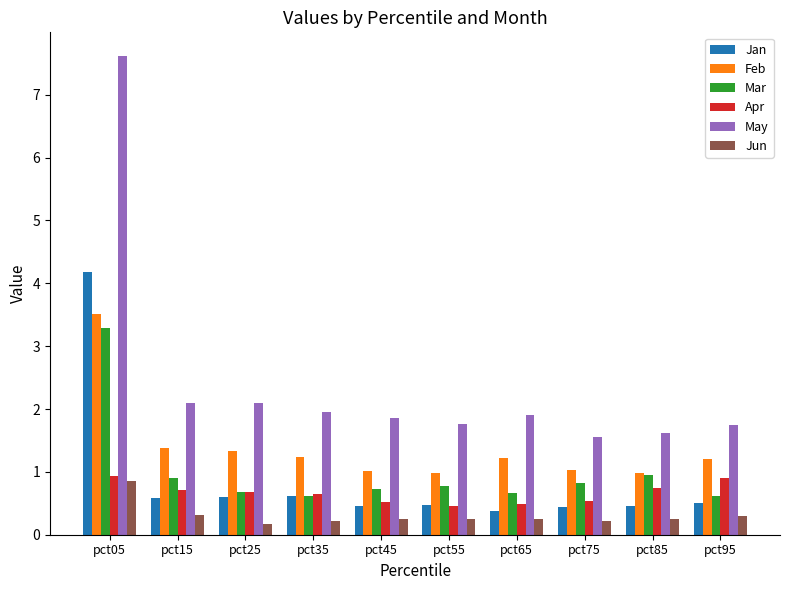

What is the average value of the Jun series?

0.3